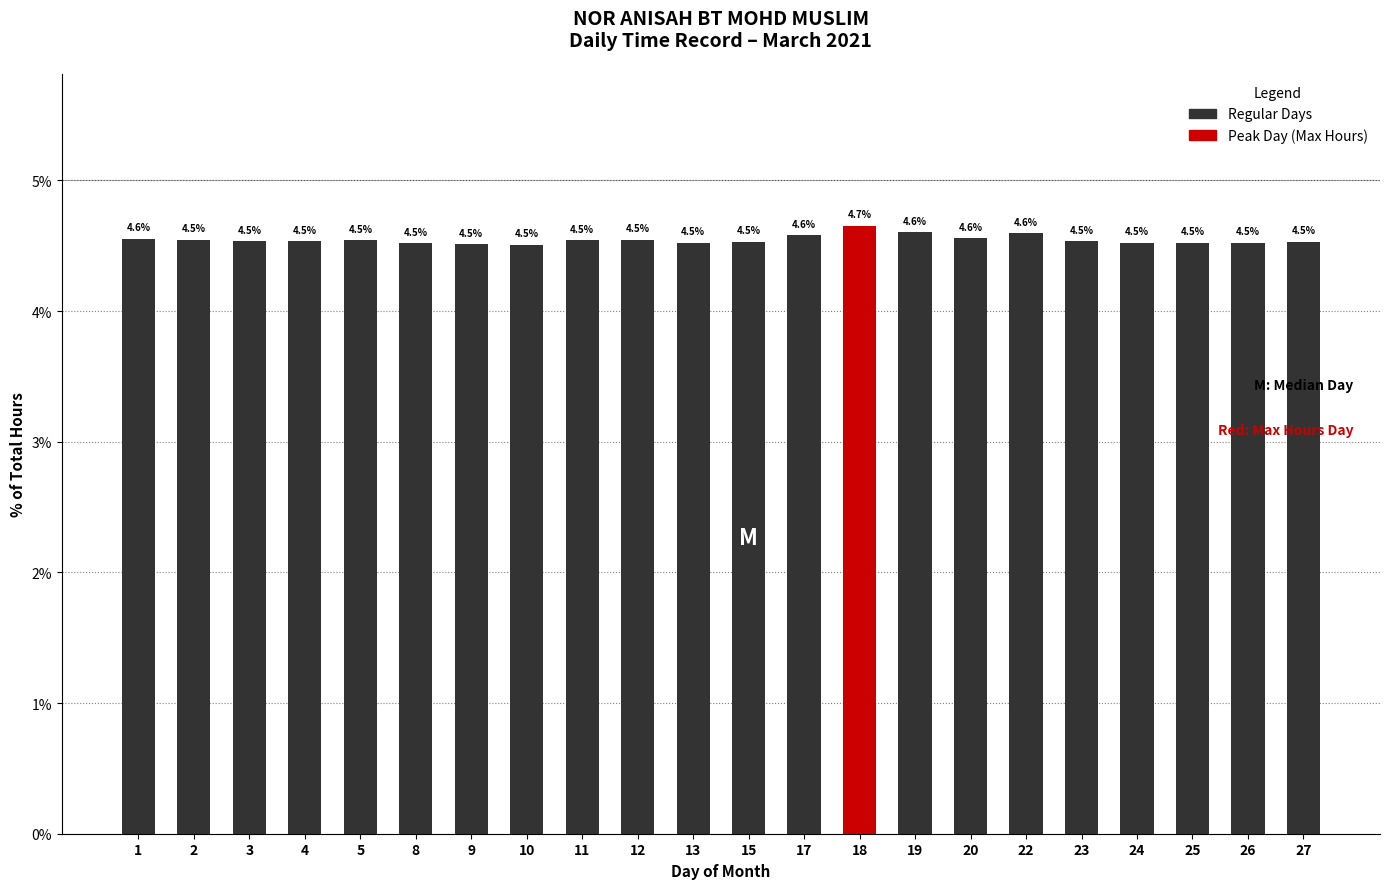

Which category has the highest value across all series?

18